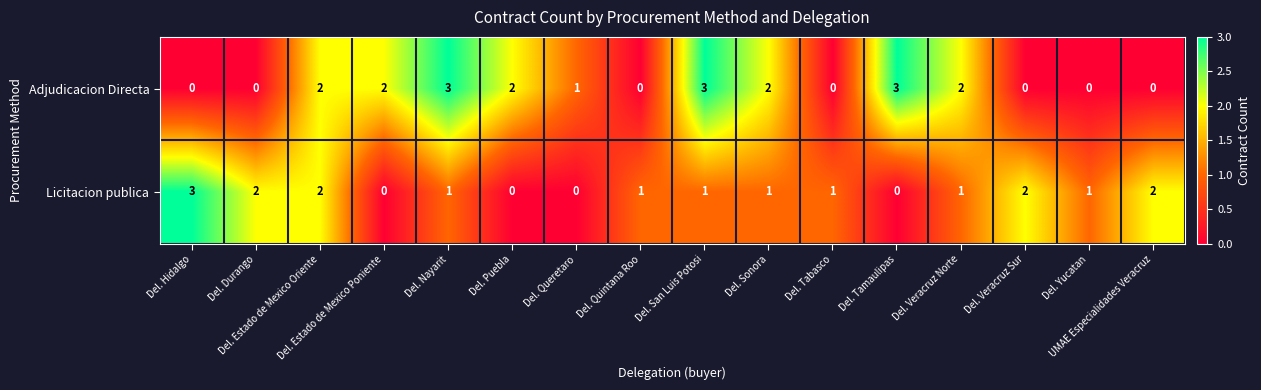

List the series in order of their overall mean, highest first.

Adjudicacion Directa, Licitacion publica